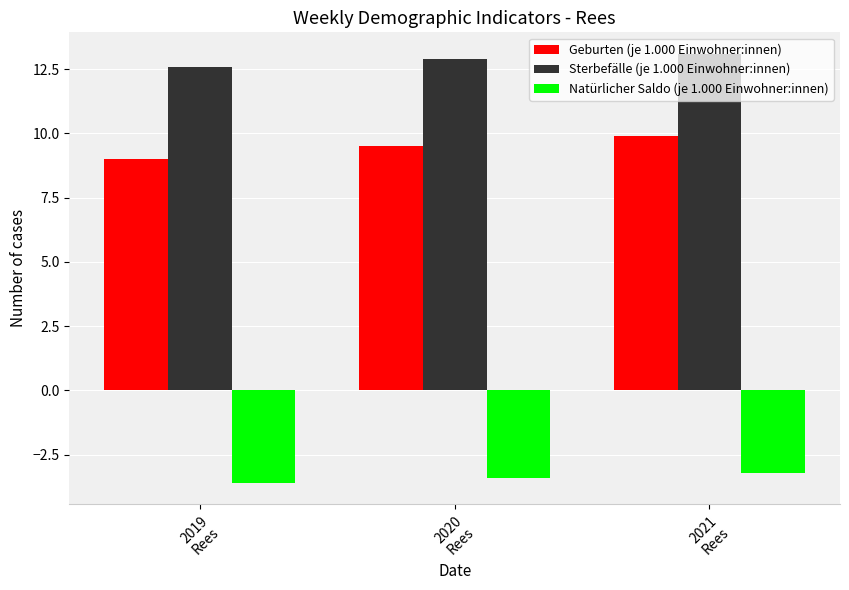

How many bars are there in each group?

3